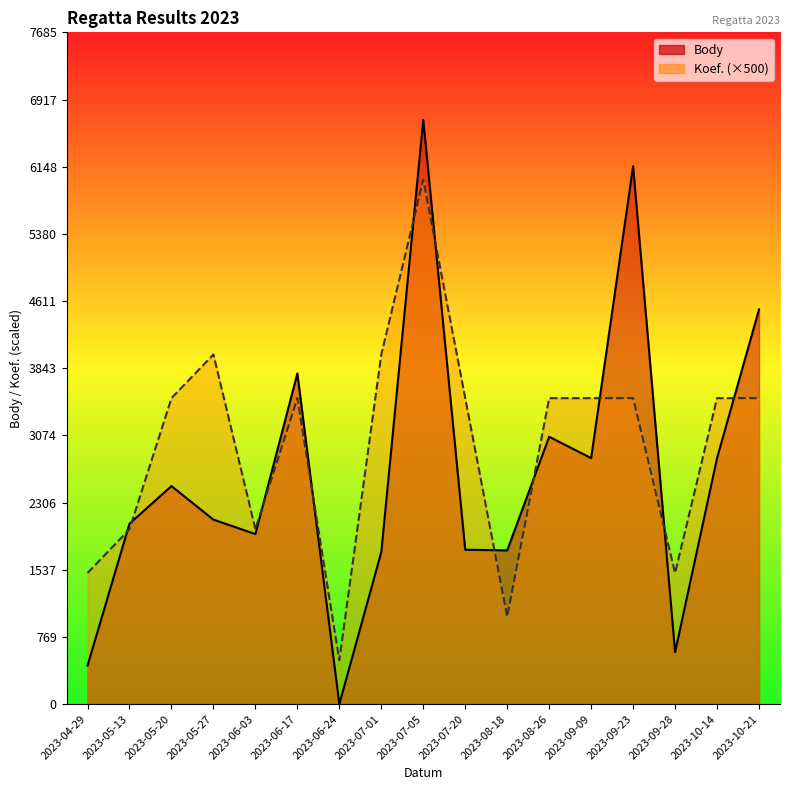

What is the difference between the Koef. values at 2023-05-13 and 2023-04-29?

500